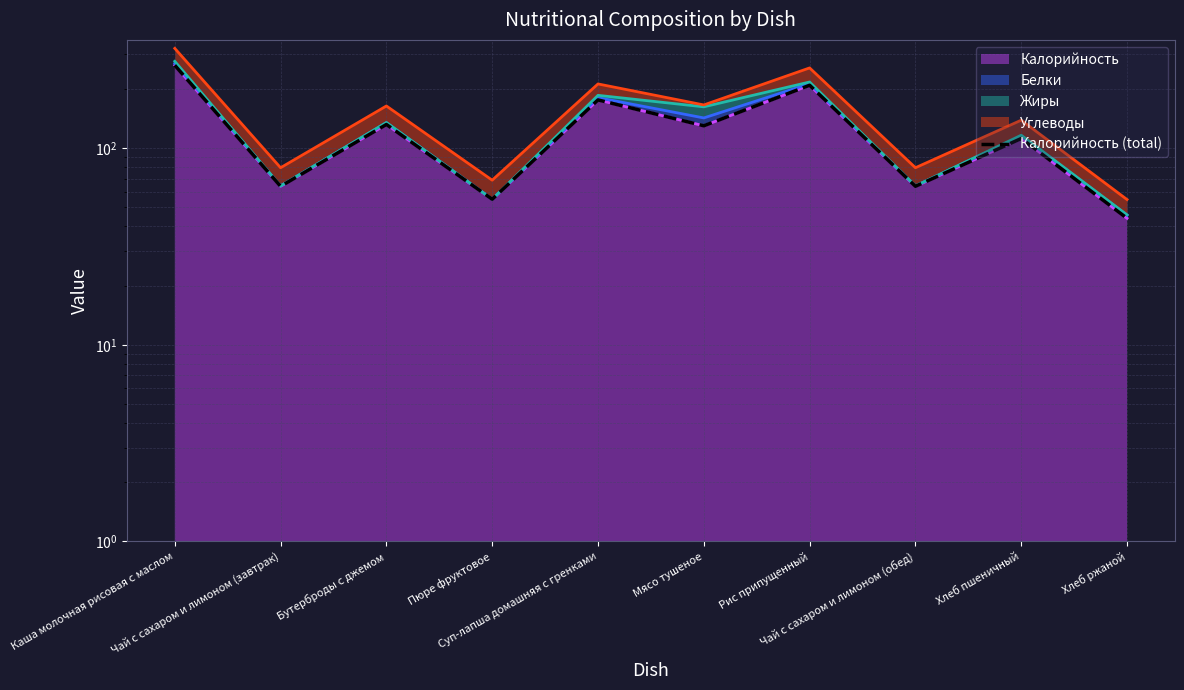

What is the change in value from Суп-лапша домашняя с гренками to Хлеб ржаной?

-132